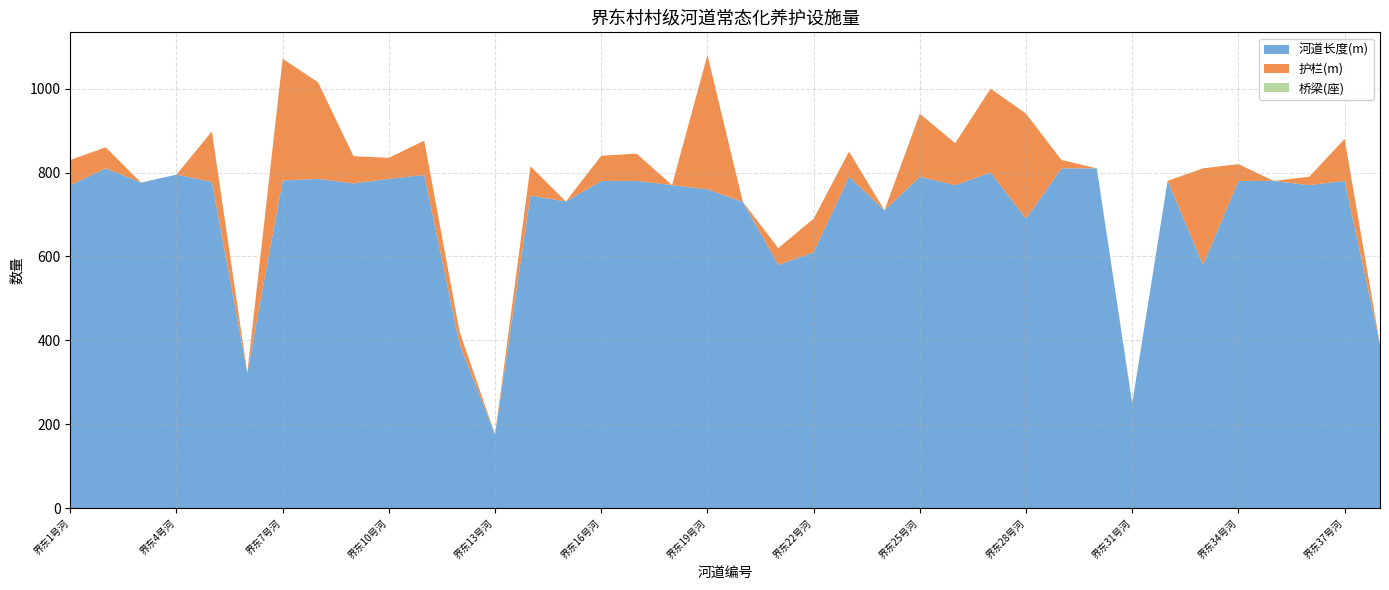

Reading left to right, transcribe all the data shown in this chart.

河道长度(m): 界东1号河=770	界东2号河=810	界东3号河=776	界东4号河=795	界东5号河=778	界东6号河=323	界东7号河=781	界东8号河=785	界东9号河=774	界东10号河=785	界东11号河=794	界东12号河=390	界东13号河=176	界东14号河=745	界东15号河=731	界东16号河=780	界东17号河=780	界东18号河=770	界东19号河=760	界东20号河=730	界东21号河=580	界东22号河=610	界东23号河=790	界东24号河=710	界东25号河=790	界东26号河=770	界东27号河=800	界东28号河=690	界东29号河=810	界东30号河=810	界东31号河=250	界东32号河=780	界东33号河=580	界东34号河=780	界东35号河=780	界东36号河=770	界东37号河=780	界东38号河=390
护栏(m): 界东1号河=60	界东2号河=50	界东3号河=0	界东4号河=0	界东5号河=120	界东6号河=0	界东7号河=290	界东8号河=230	界东9号河=65	界东10号河=50	界东11号河=82	界东12号河=30	界东13号河=0	界东14号河=70	界东15号河=0	界东16号河=60	界东17号河=65	界东18号河=0	界东19号河=320	界东20号河=0	界东21号河=40	界东22号河=80	界东23号河=60	界东24号河=0	界东25号河=150	界东26号河=100	界东27号河=200	界东28号河=250	界东29号河=20	界东30号河=0	界东31号河=0	界东32号河=0	界东33号河=230	界东34号河=40	界东35号河=0	界东36号河=20	界东37号河=100	界东38号河=0
桥梁(座): 界东1号河=0	界东2号河=0	界东3号河=0	界东4号河=0	界东5号河=0	界东6号河=0	界东7号河=1	界东8号河=0	界东9号河=0	界东10号河=0	界东11号河=0	界东12号河=0	界东13号河=0	界东14号河=0	界东15号河=0	界东16号河=0	界东17号河=0	界东18号河=0	界东19号河=0	界东20号河=0	界东21号河=0	界东22号河=0	界东23号河=0	界东24号河=0	界东25号河=0	界东26号河=0	界东27号河=0	界东28号河=1	界东29号河=0	界东30号河=0	界东31号河=0	界东32号河=0	界东33号河=0	界东34号河=0	界东35号河=0	界东36号河=0	界东37号河=0	界东38号河=0